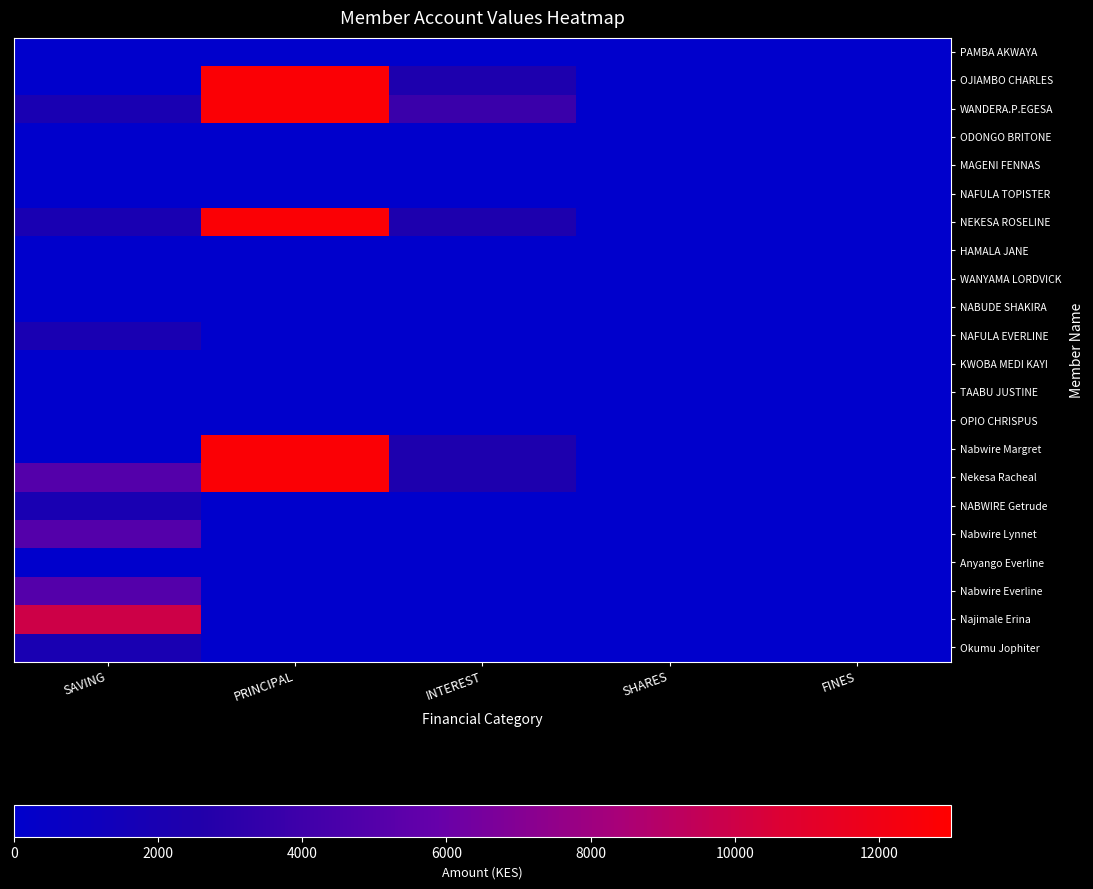

Rank the series at INTEREST from highest to lowest value.

WANDERA.P.EGESA, OJIAMBO CHARLES, NEKESA ROSELINE, Nabwire Margret, Nekesa Racheal, PAMBA AKWAYA, ODONGO BRITONE, MAGENI FENNAS, NAFULA TOPISTER, HAMALA JANE, WANYAMA LORDVICK, NABUDE SHAKIRA, NAFULA EVERLINE, KWOBA MEDI KAYI, TAABU JUSTINE, OPIO CHRISPUS, NABWIRE Getrude, Nabwire Lynnet, Anyango Everline, Nabwire Everline, Najimale Erina, Okumu Jophiter